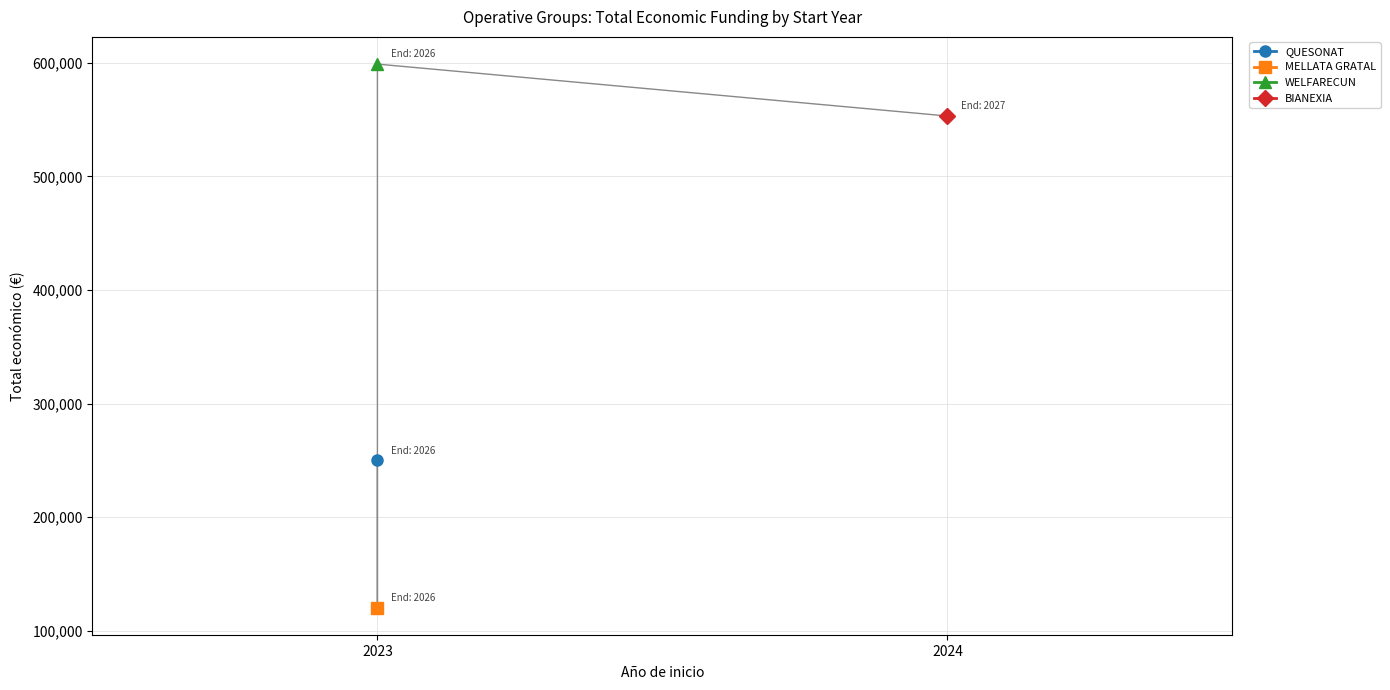

Approximately how many times larger is the value at 2024 compared to 2023?

4.6